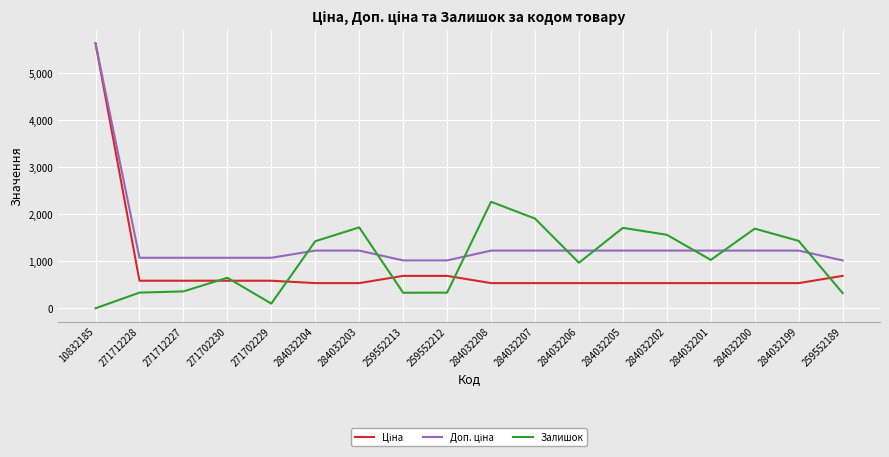

Between 271702229 and 284032200, which series saw the biggest shift?

Залишок